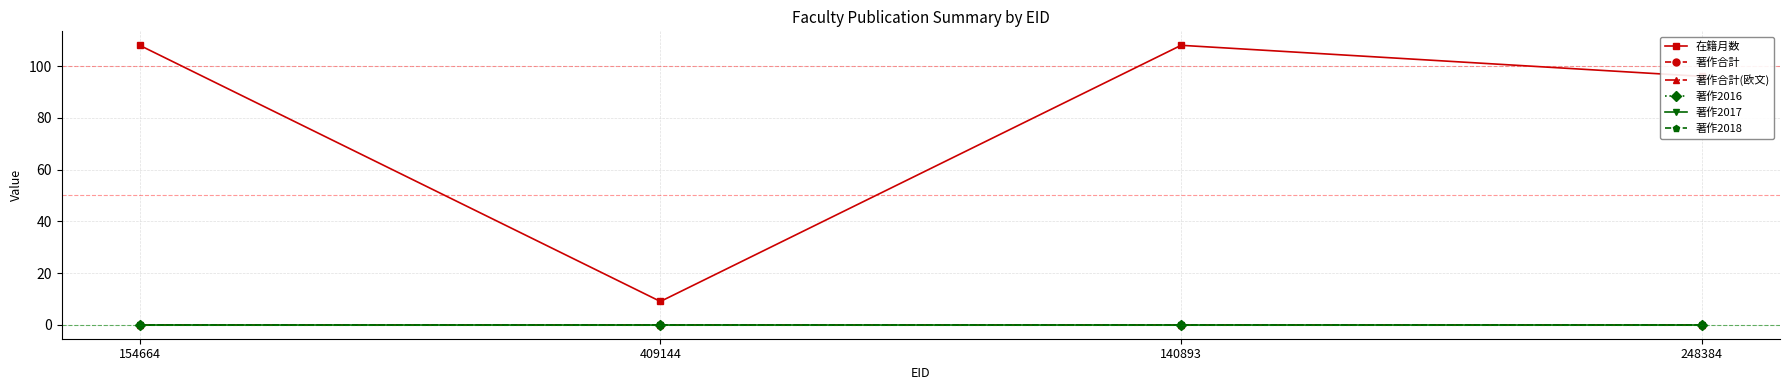

Does the chart have visible grid lines?

Yes